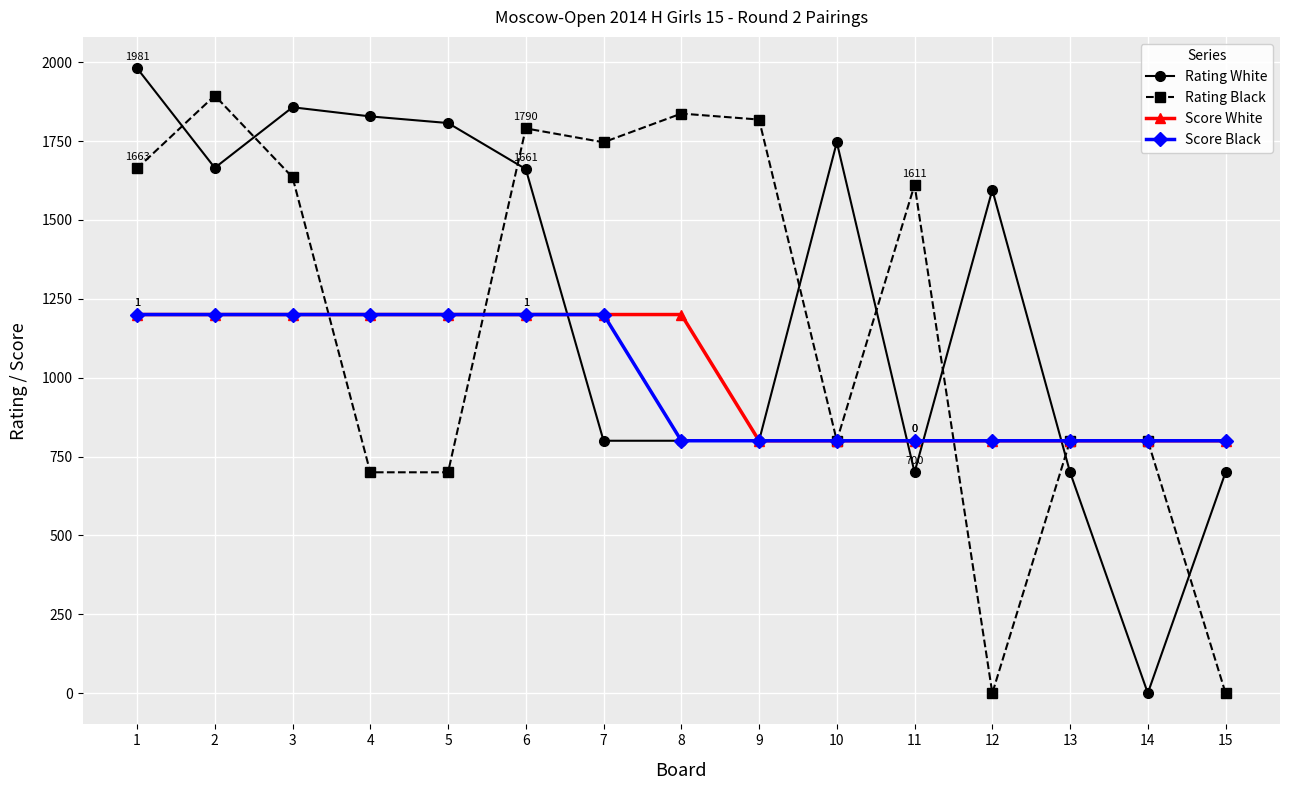

At which label does Rating White reach its minimum?

14